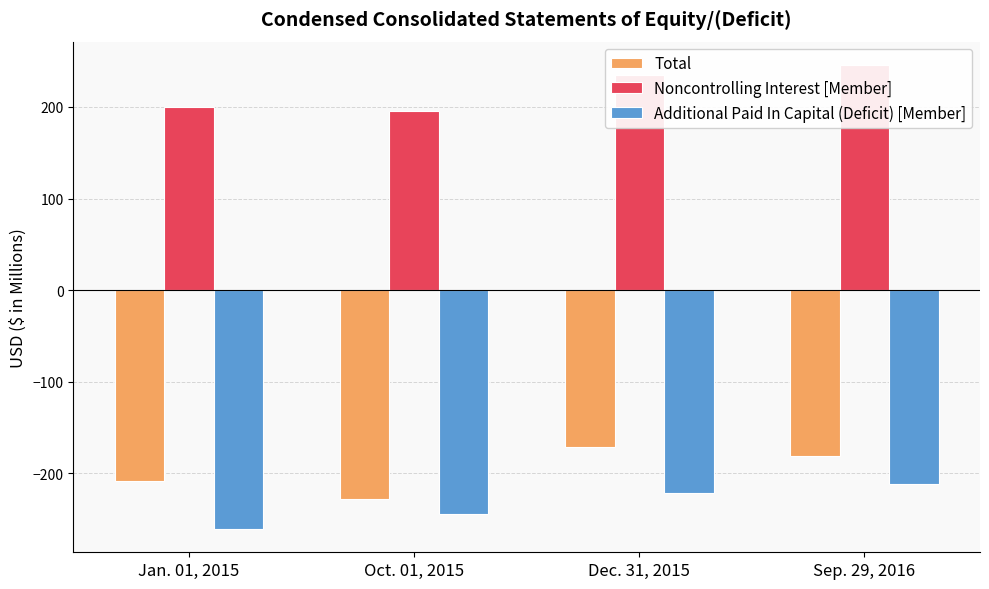

Count the number of data series in this chart.

3